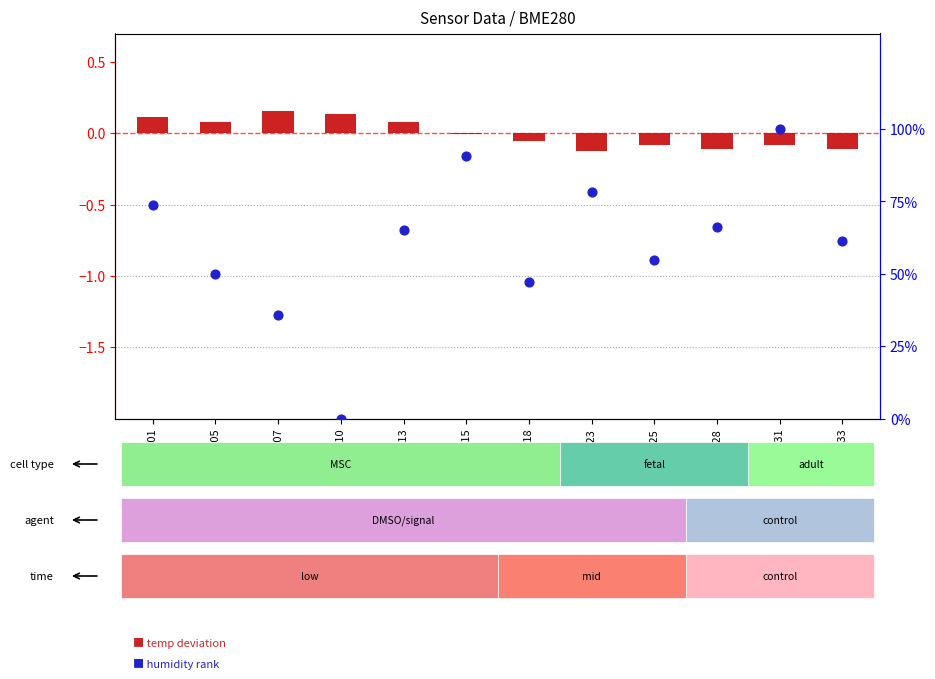

Which series contains the highest Y value?

humidity %